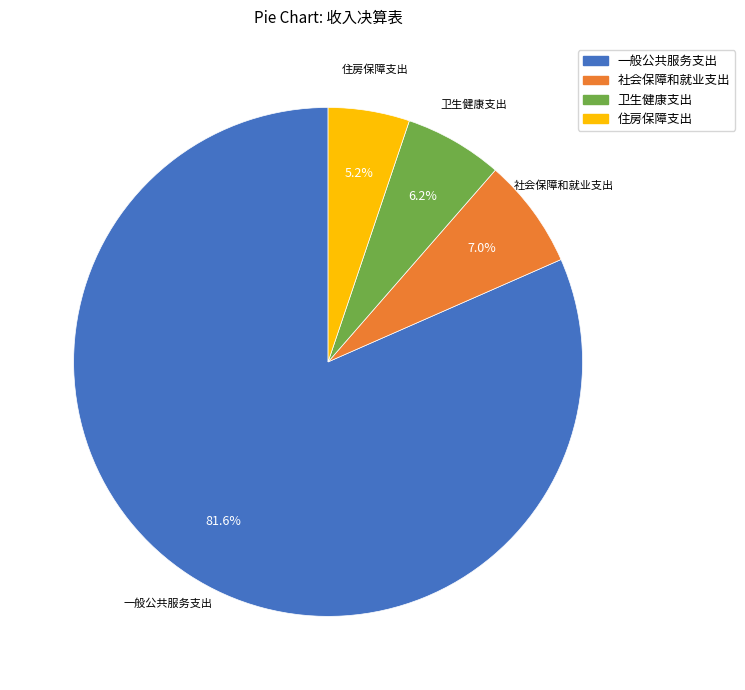

Is it true that 一般公共服务支出 is 87% of the pie?

False